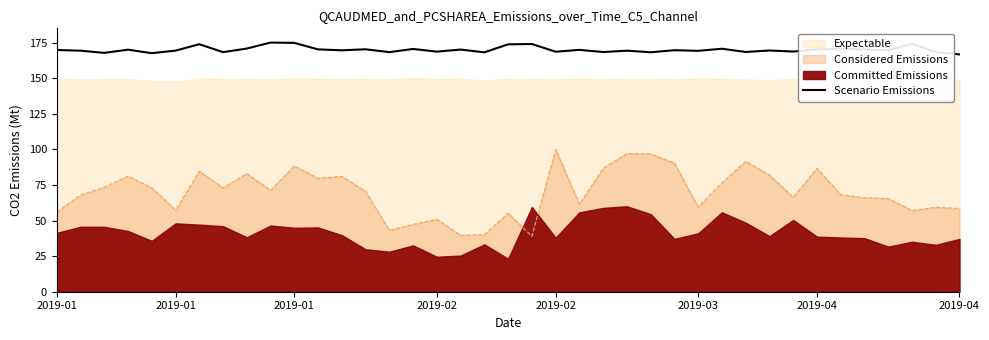

Count the number of values greater than 169.

26